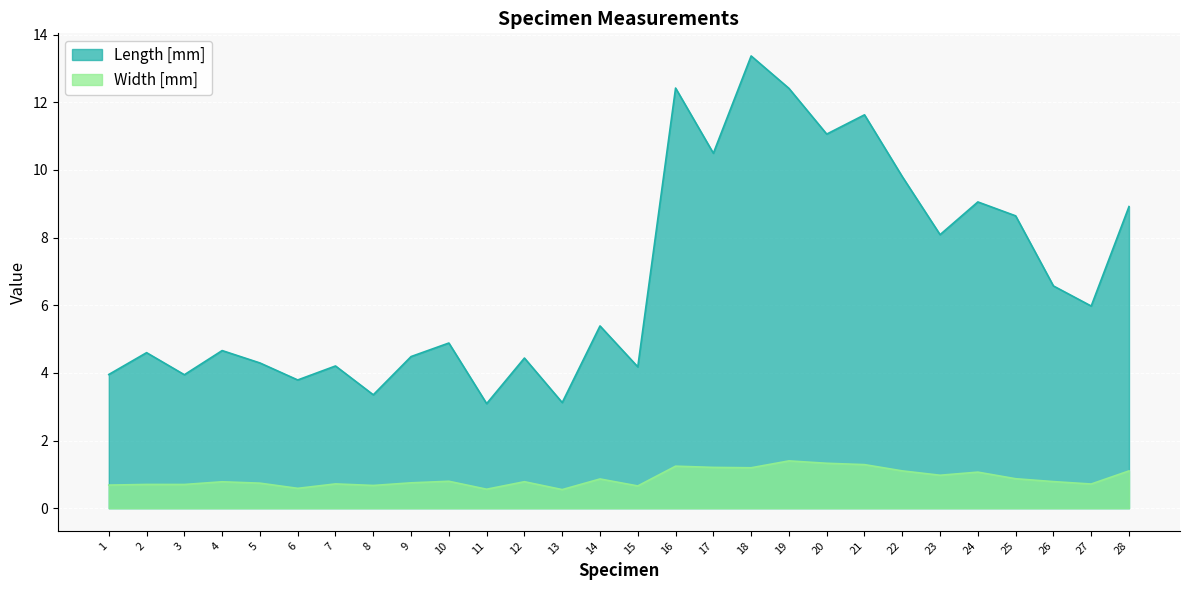

Reading left to right, extract all data points from this chart.

Length [mm]: 4.0	4.6	3.9	4.7	4.3	3.8	4.2	3.4	4.5	4.9	3.1	4.4	3.1	5.4	4.2	12.4	10.5	13.4	12.4	11.1	11.6	9.8	8.1	9.1	8.6	6.6	6.0	8.9
Width [mm]: 0.7	0.7	0.7	0.8	0.7	0.6	0.7	0.7	0.8	0.8	0.6	0.8	0.6	0.9	0.7	1.2	1.2	1.2	1.4	1.3	1.3	1.1	1.0	1.1	0.9	0.8	0.7	1.1